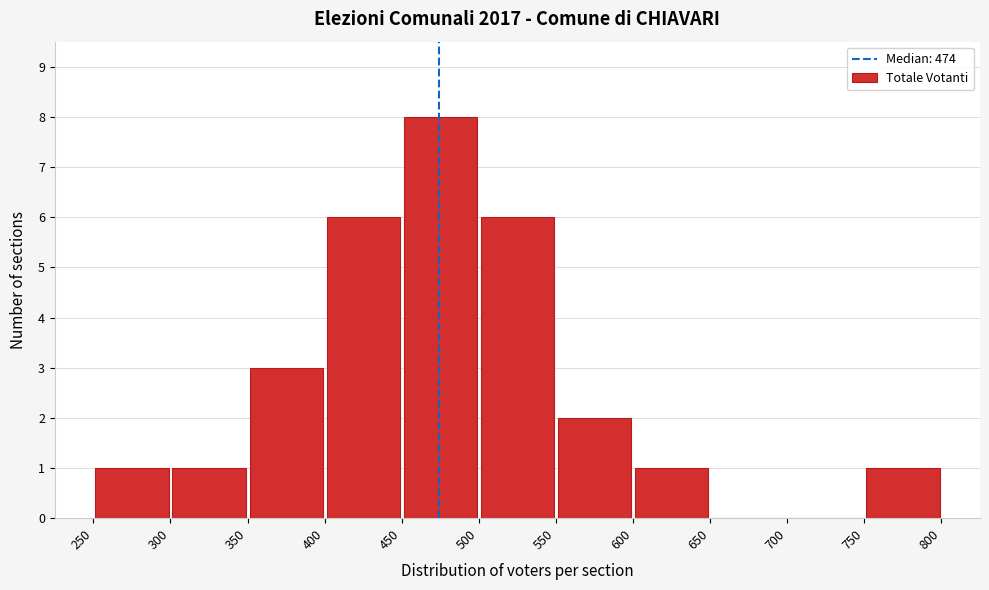

Reading left to right, transcribe this chart: for each bar, give the range it covers on the x-axis and its height. The values are not printed on the chart, so give them approximately, as read against the axis.

250 to 300: 1
300 to 350: 1
350 to 400: 3
400 to 450: 6
450 to 500: 8
500 to 550: 6
550 to 600: 2
600 to 650: 1
650 to 700: 0
700 to 750: 0
750 to 800: 1